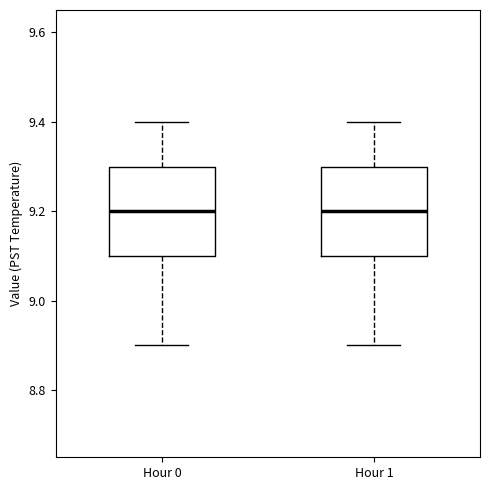

Reading left to right, read every box against the y-axis: the position of its median line, the range the box covers, and the ends of its whiskers. The values are not printed on the chart, so give them approximately, as read against the axis.

Hour 0: median 9.2, box 9.1 to 9.3, whiskers 8.9 to 9.4
Hour 1: median 9.2, box 9.1 to 9.3, whiskers 8.9 to 9.4